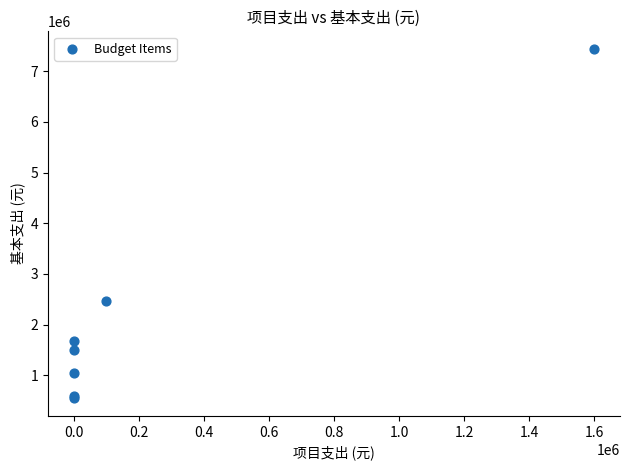

What Y value in the scatter plot is closest to 3992160?

2456274.7